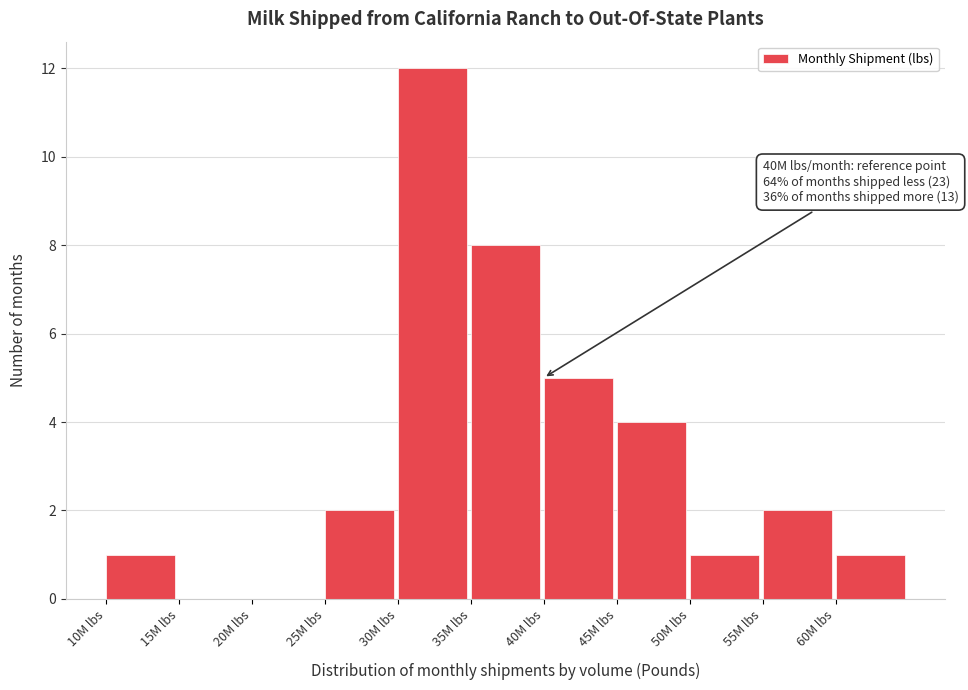

Reading right to left, what are all the values shown in this chart?

60M lbs=1	55M lbs=2	50M lbs=1	45M lbs=4	40M lbs=5	35M lbs=8	30M lbs=12	25M lbs=2	20M lbs=0	15M lbs=0	10M lbs=1